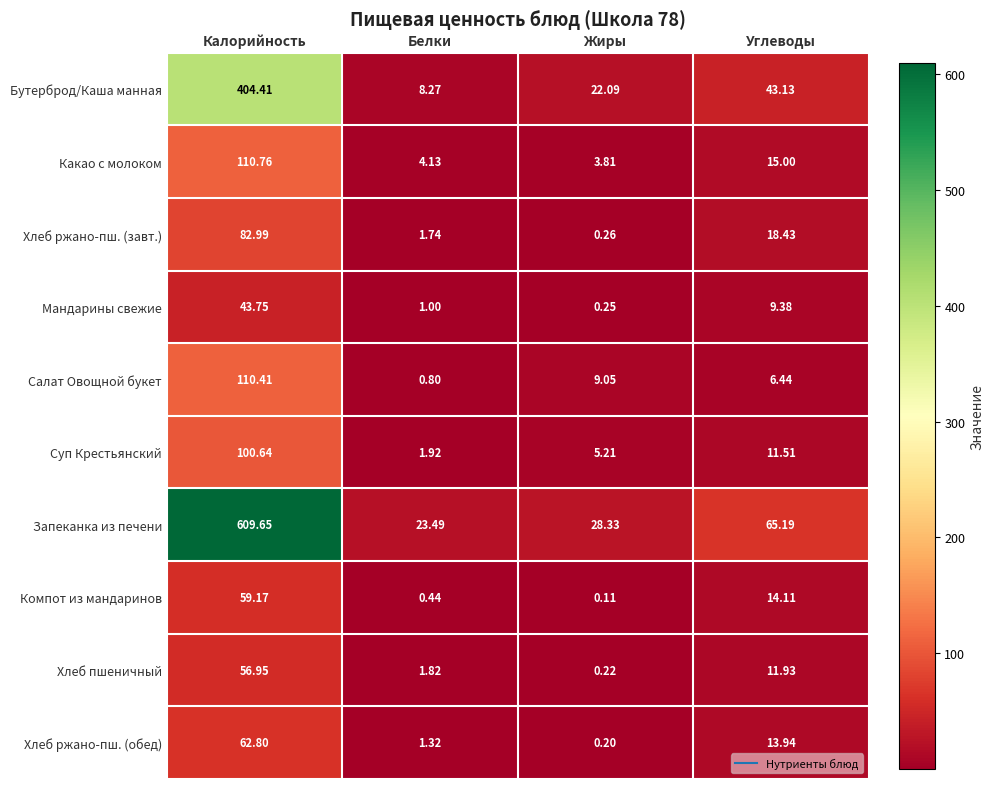

Where is Суп Крестьянский nearest to the value 51?

Углеводы